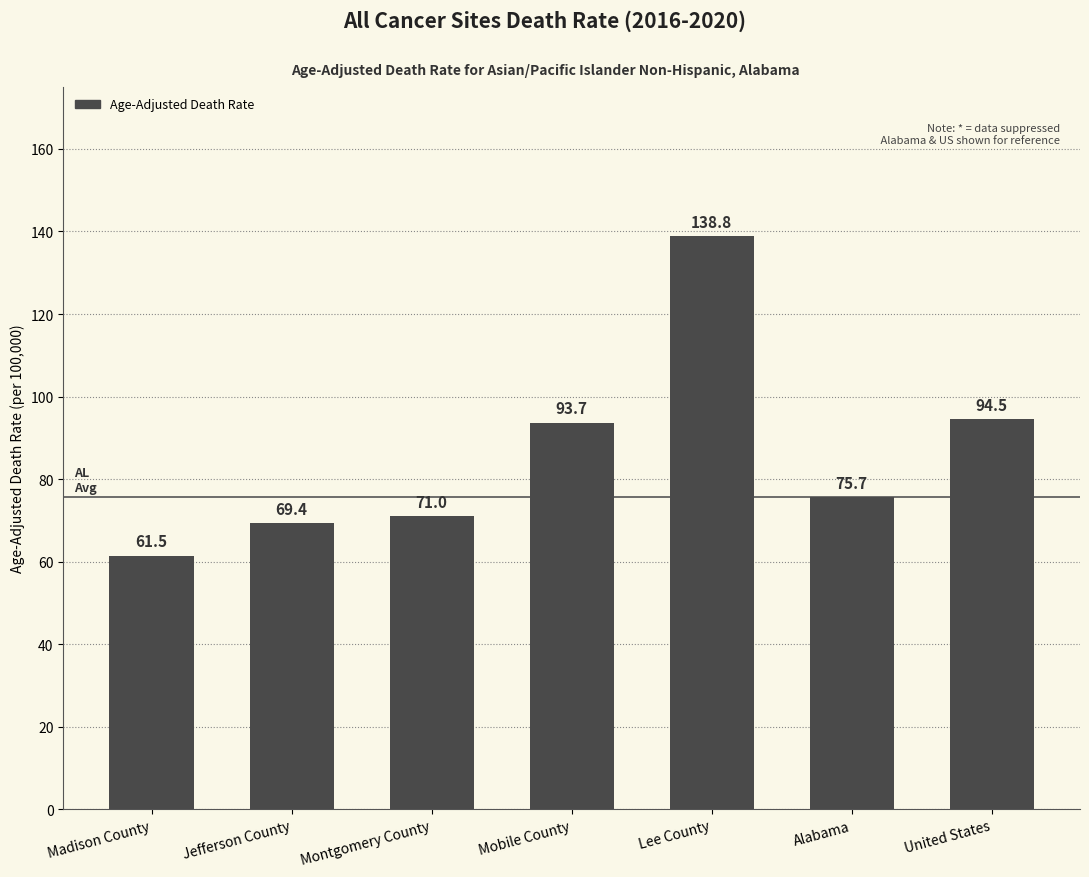

Between Mobile County and Lee County, which is larger?

Lee County